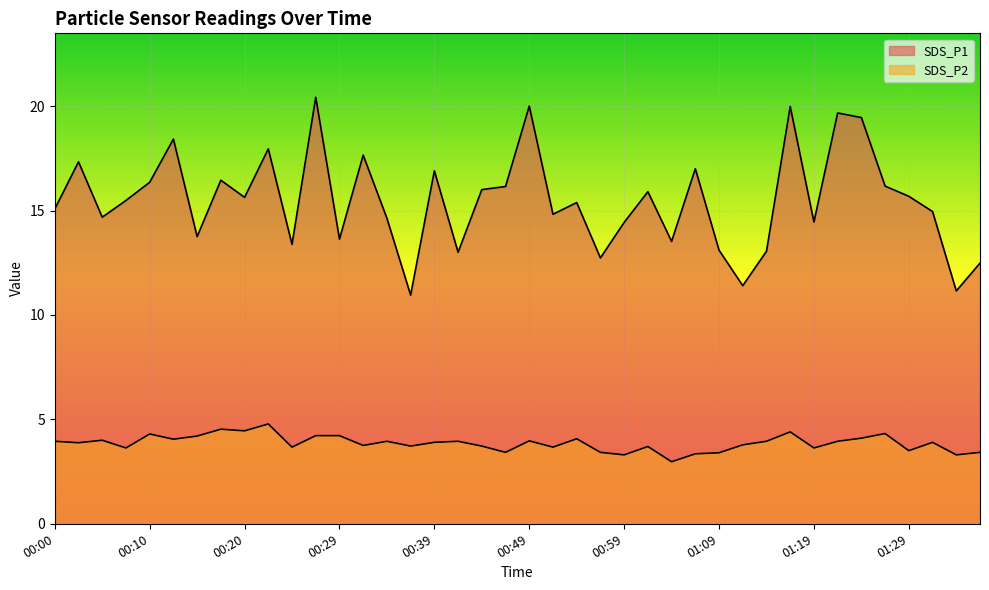

Which category has the highest value across all series?

00:27